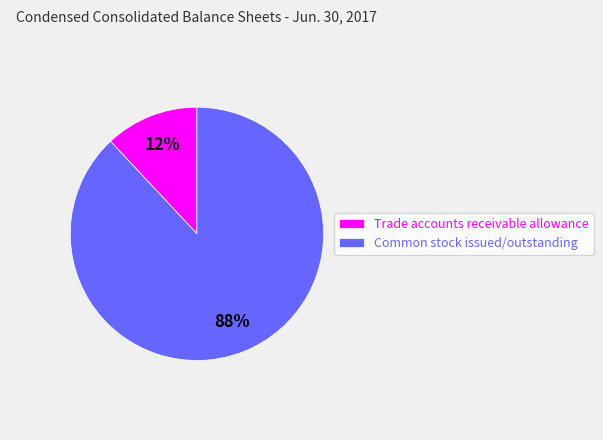

How many segments does this pie chart have?

2